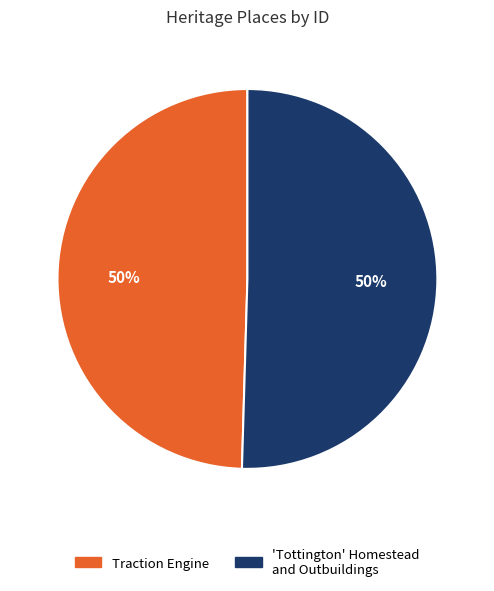

The Traction Engine slice represents 36% of the pie. True or false?

False